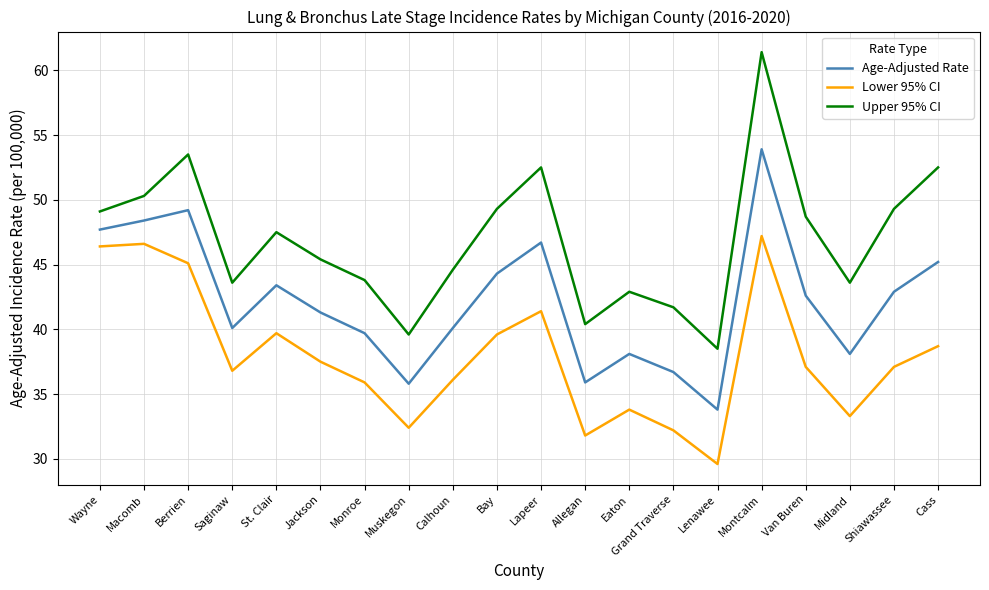

How many interior local valleys does the Lower 95% CI series have?

5